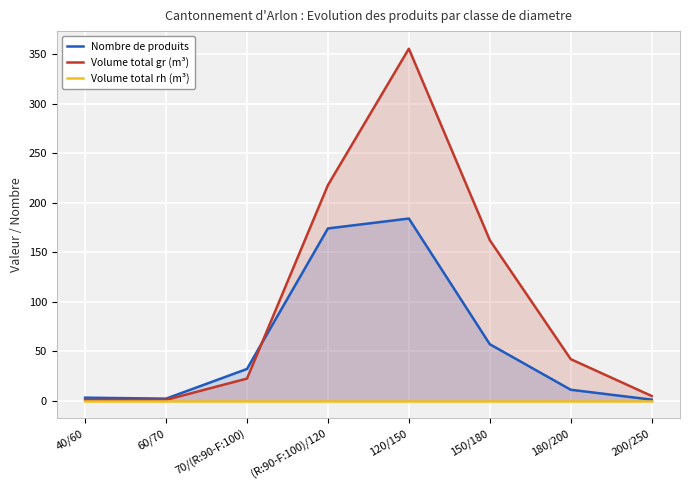

How many lines are shown in the chart?

3